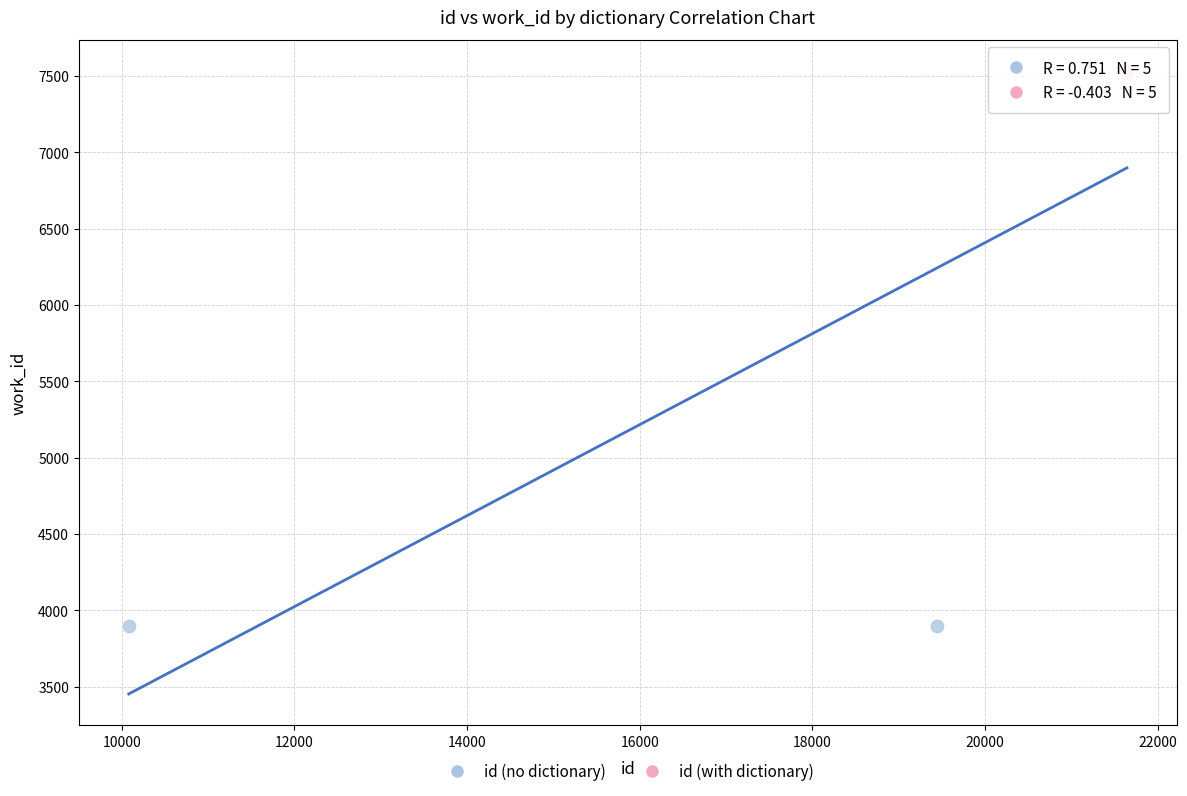

Which series has the widest spread of Y values?

id (no dictionary)